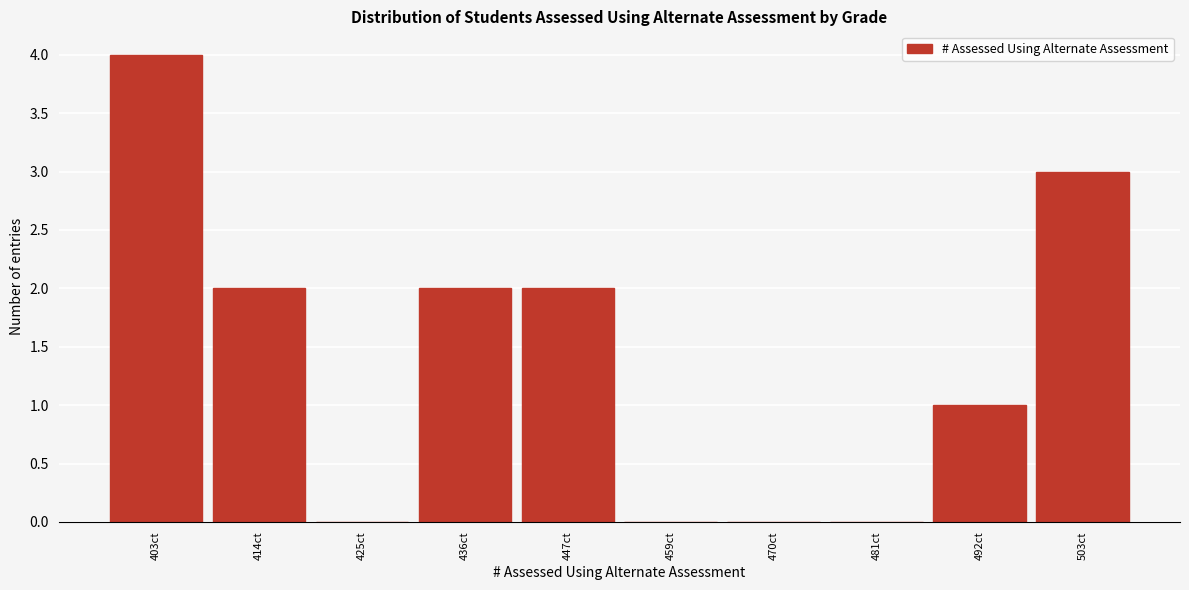

Reading left to right, what are all the values shown in this chart?

403ct=4	414ct=2	425ct=0	436ct=2	447ct=2	459ct=0	470ct=0	481ct=0	492ct=1	503ct=3